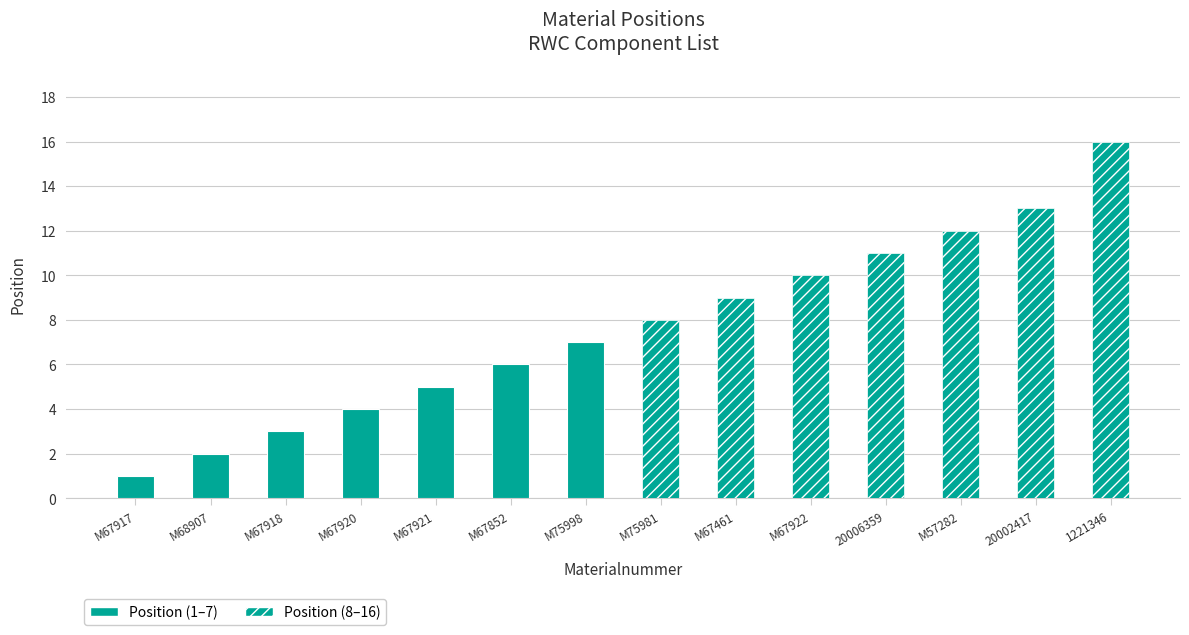

List the labels in order of value, largest first.

1221346, 20002417, M57282, 20006359, M67922, M67461, M75981, M75998, M67852, M67921, M67920, M67918, M68907, M67917